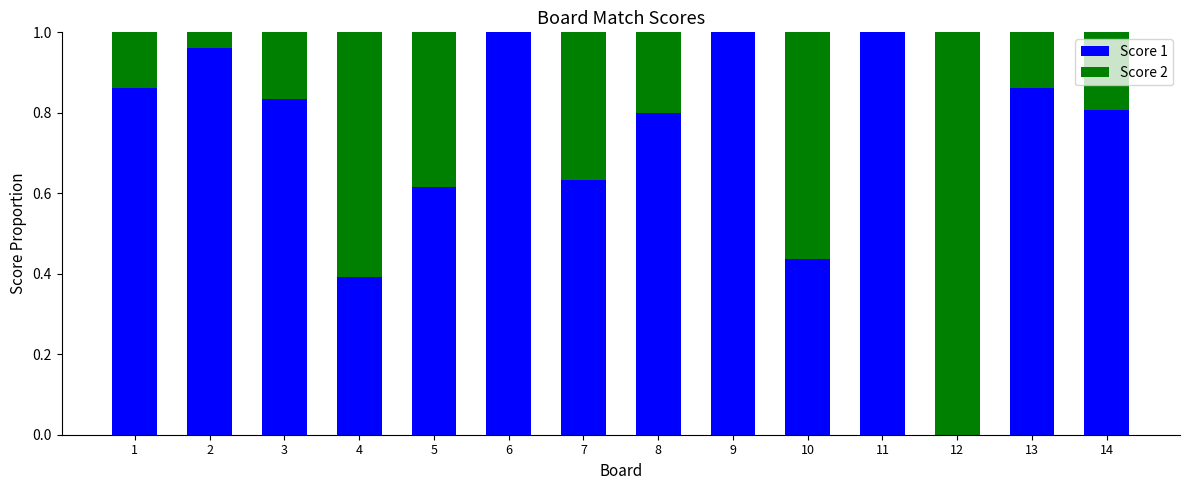

What is the sum of all Score 1 values?

10.2